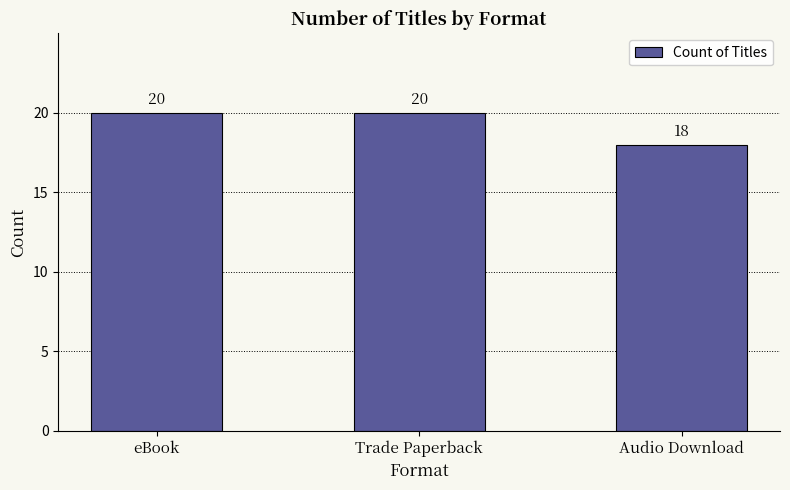

Between Audio Download and eBook, which is larger?

eBook